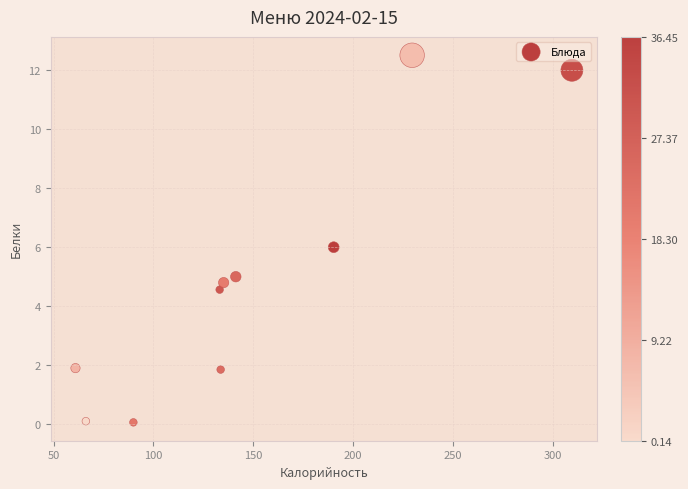

What is the average X value?

149.0